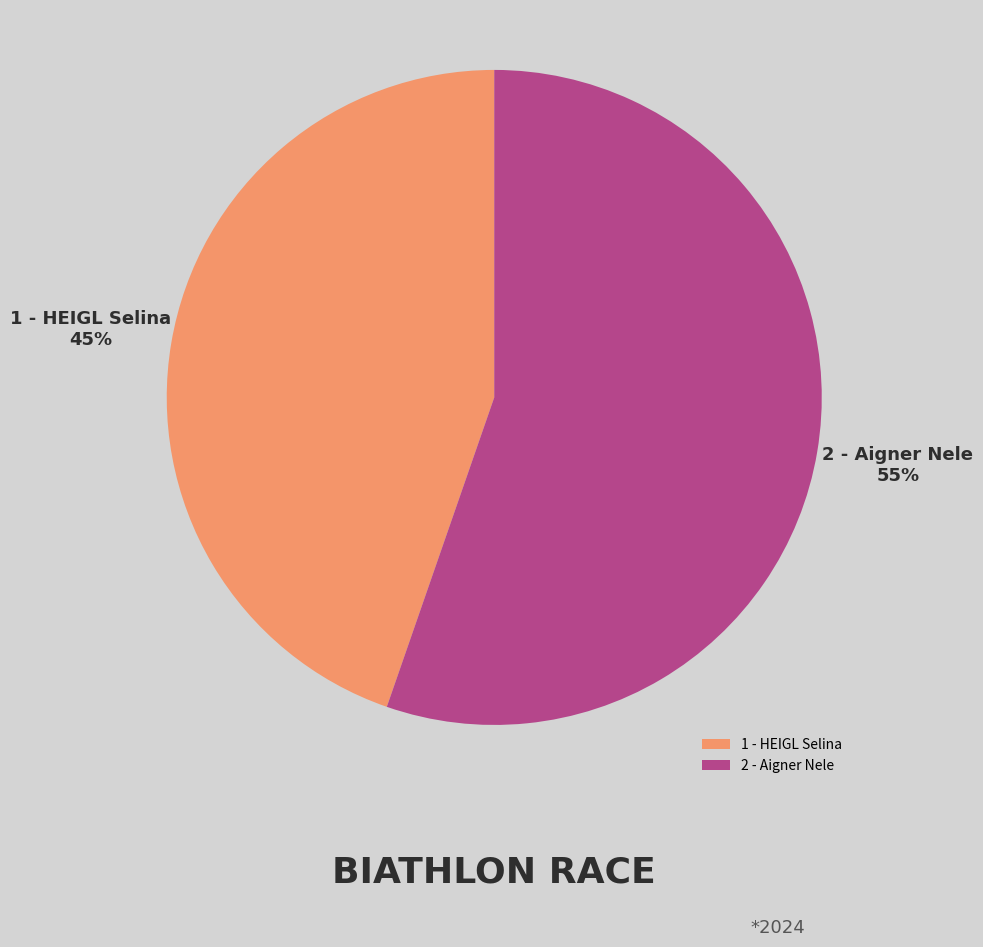

What is the majority slice?

2 - Aigner Nele